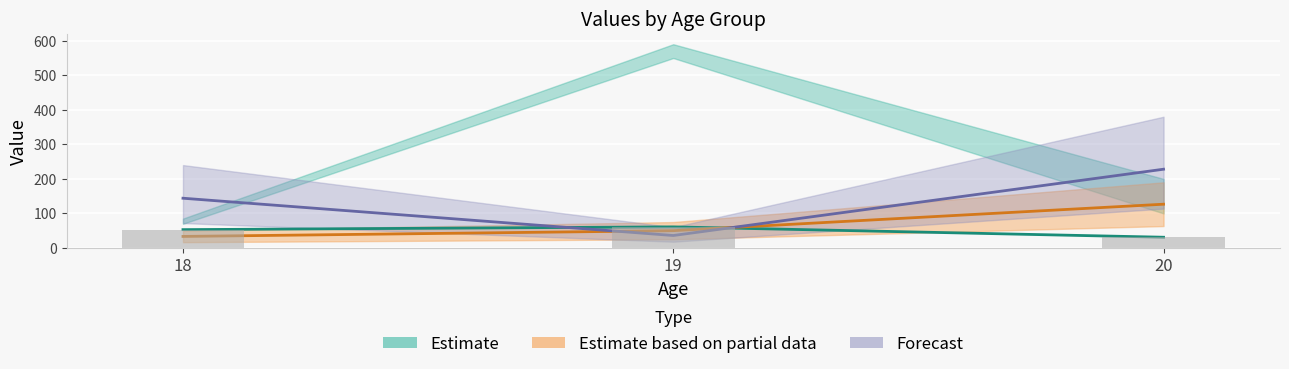

What is the minimum value shown in the chart?

31.0